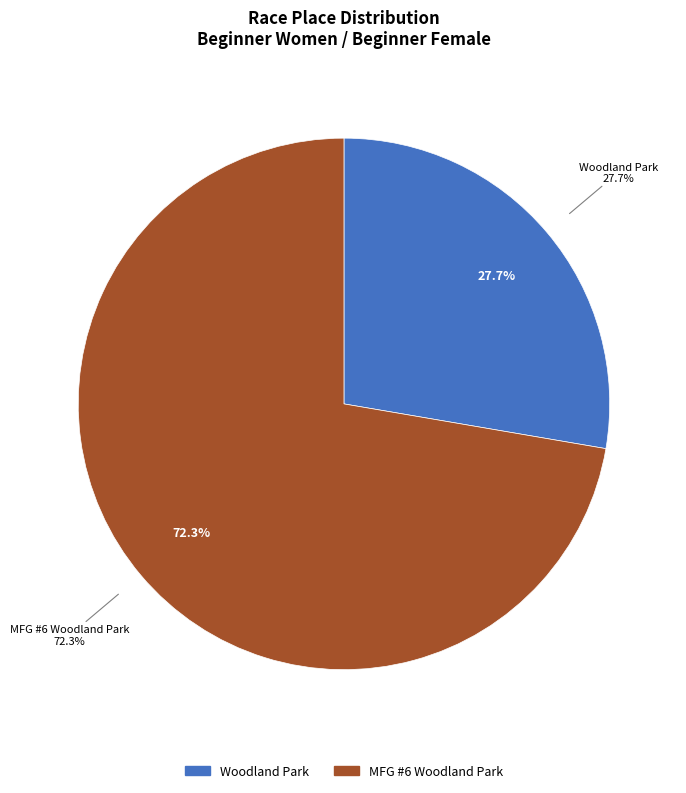

Which category has the smallest portion of the pie?

Woodland Park